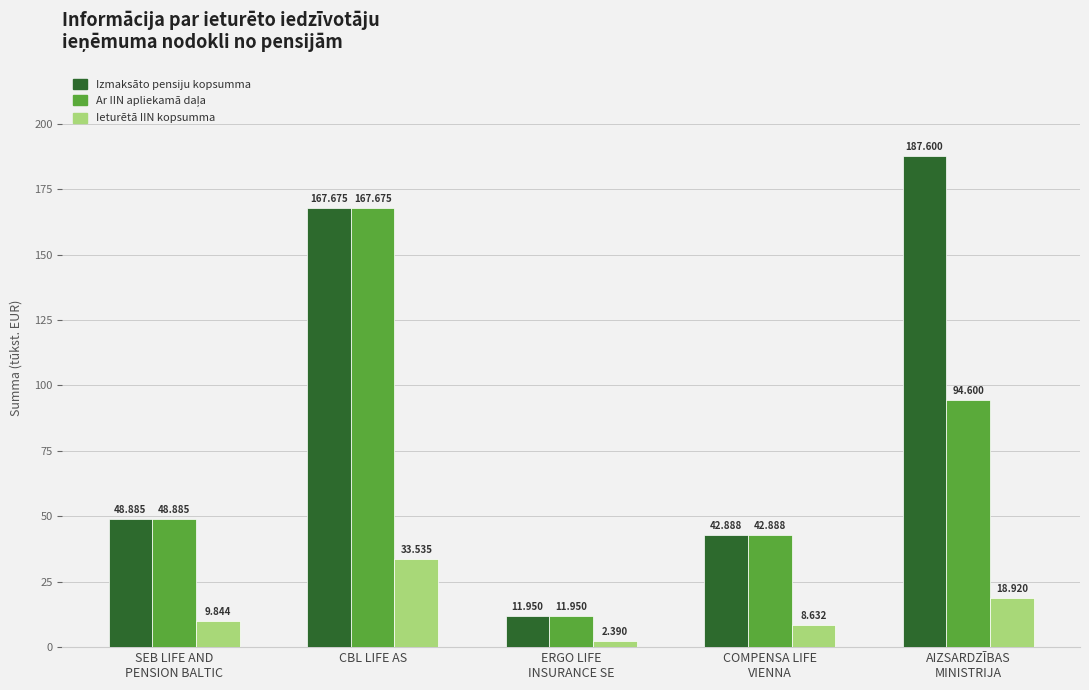

At which category is the sum across all series the highest?

CBL LIFE AS